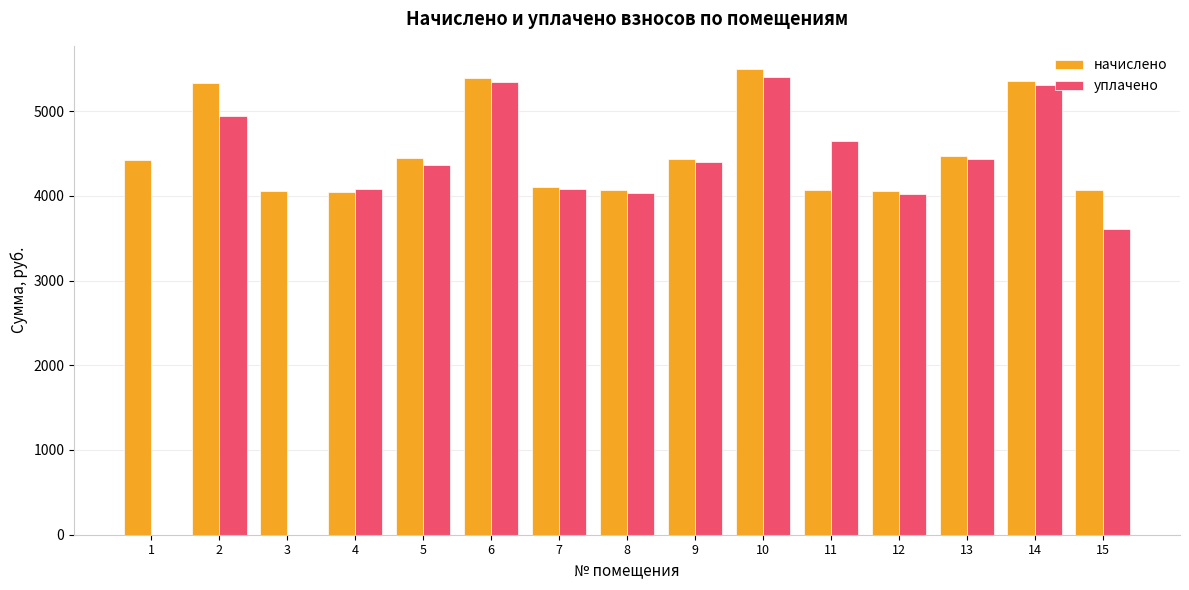

What value does the уплачено series have at 7?

4079.6